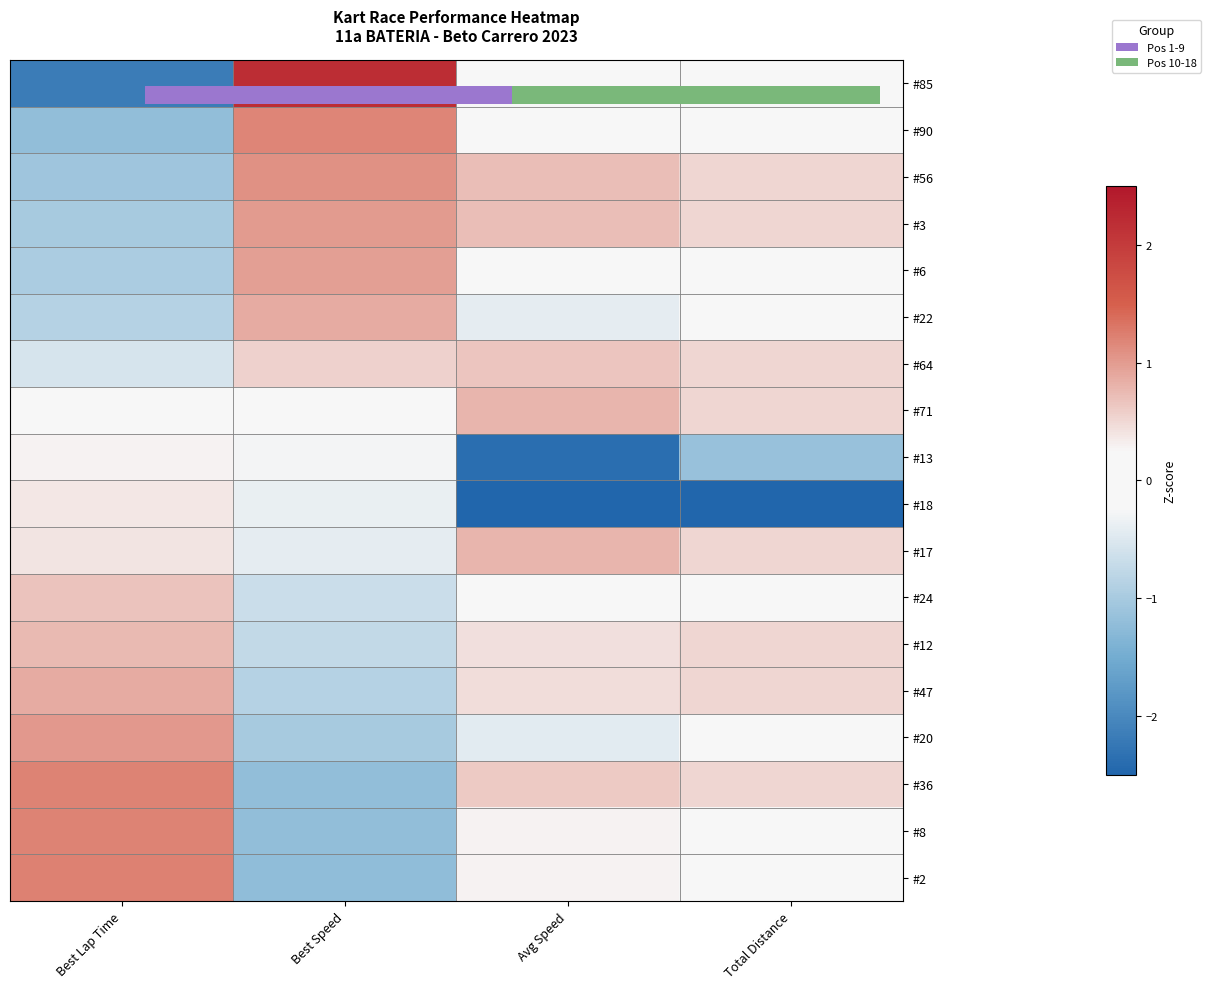

How many data points does each series have?

4